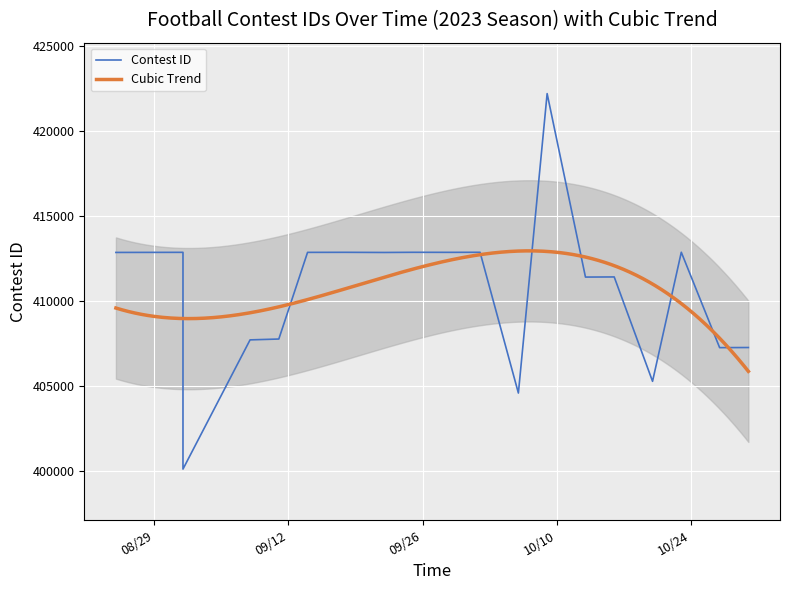

What is the difference between the maximum and minimum values?

22109